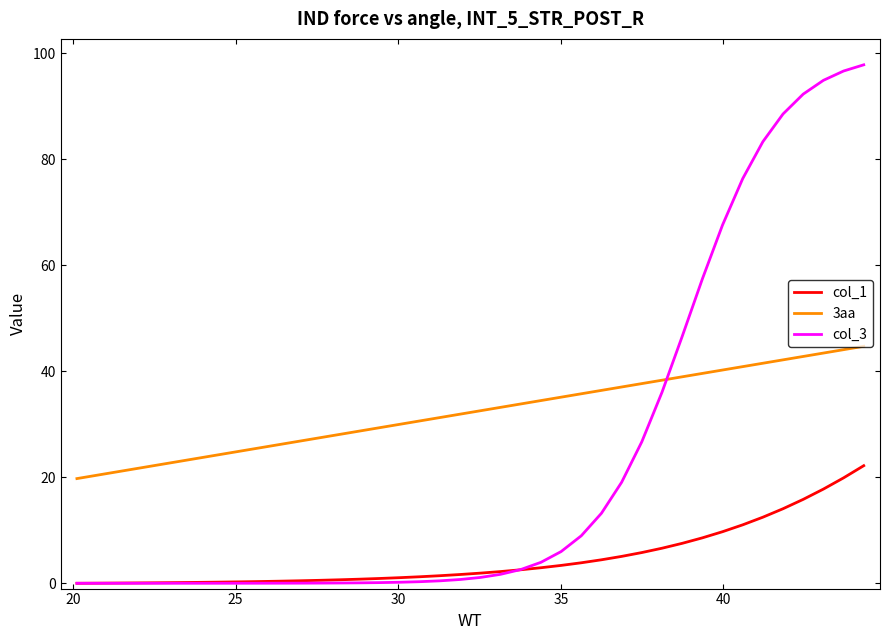

How many distinct data groups are displayed?

3